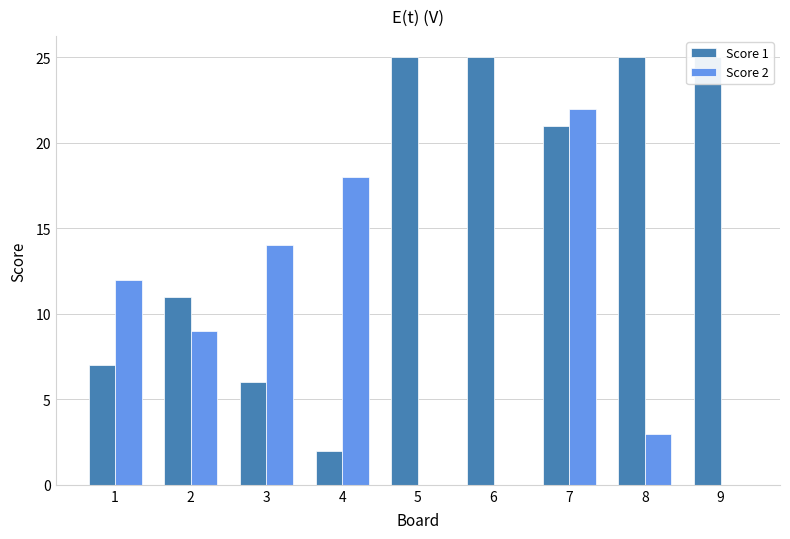

True or false: Score 2 has a value of 9 at 4.

False